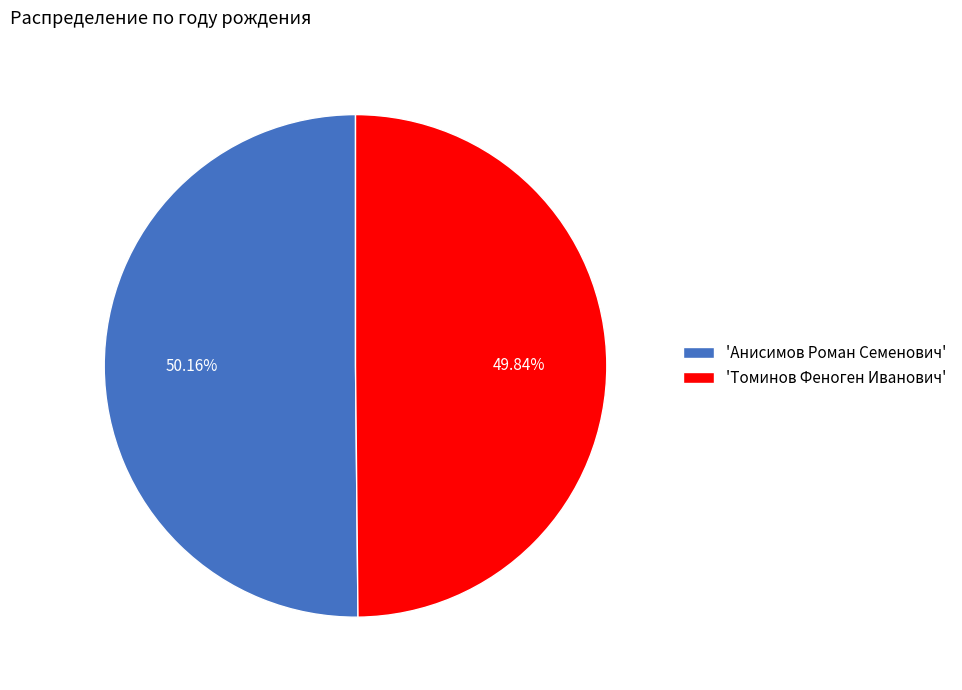

What is the ratio of the value at 'Анисимов Роман Семенович' to the value at 'Томинов Феноген Иванович'?

1.0